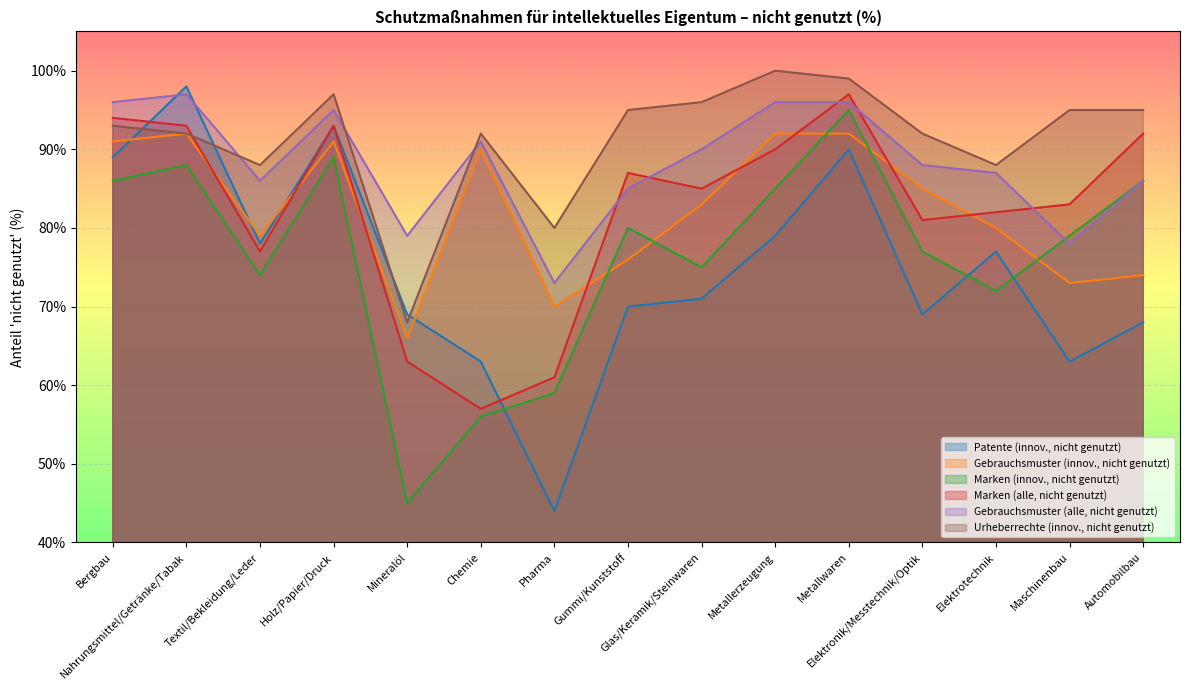

What is the lowest value of the Urheberrechte (innov., nicht genutzt) series?

68